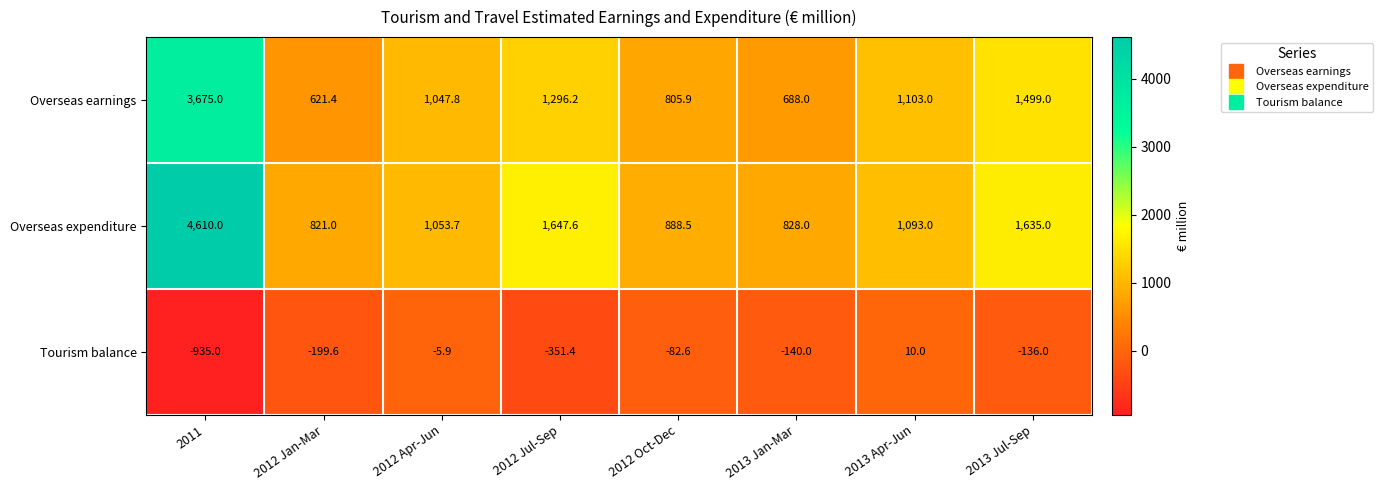

Reading left to right, what are all the values shown in this chart?

Overseas earnings: 3675.0	621.4	1047.8	1296.2	805.9	688.0	1103.0	1499.0
Overseas expenditure: 4610.0	821.0	1053.7	1647.6	888.5	828.0	1093.0	1635.0
Tourism balance: -935.0	-199.6	-5.9	-351.4	-82.6	-140.0	10.0	-136.0